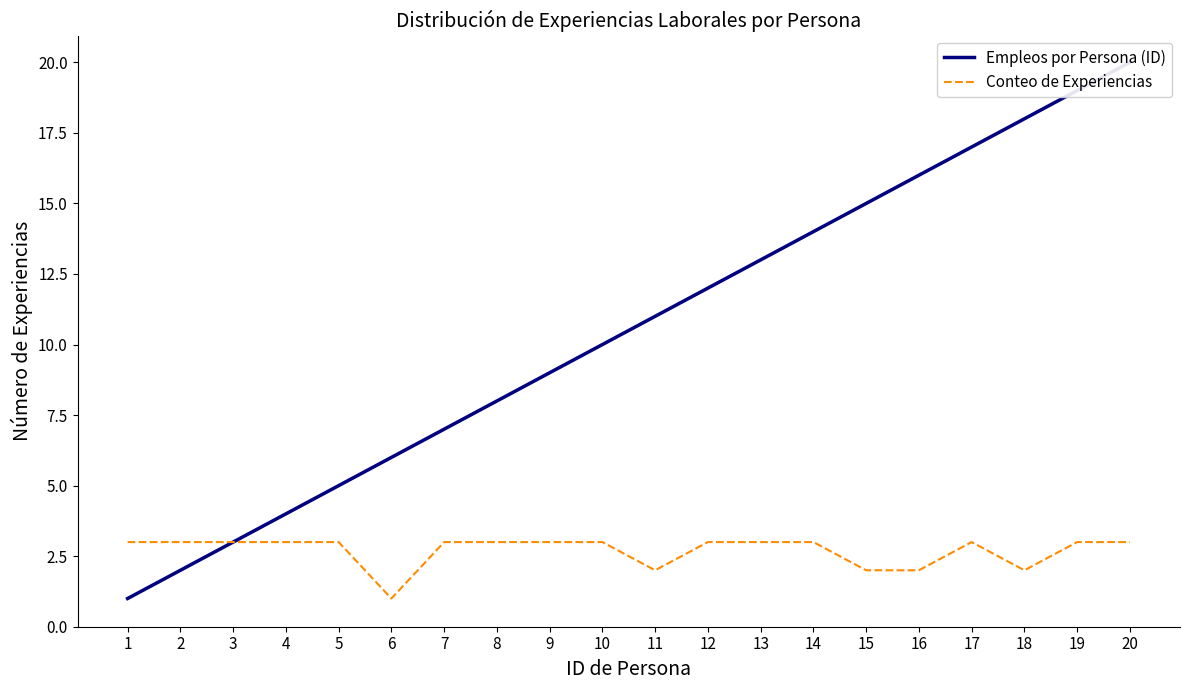

What is the minimum value for Empleos por Persona (ID)?

1